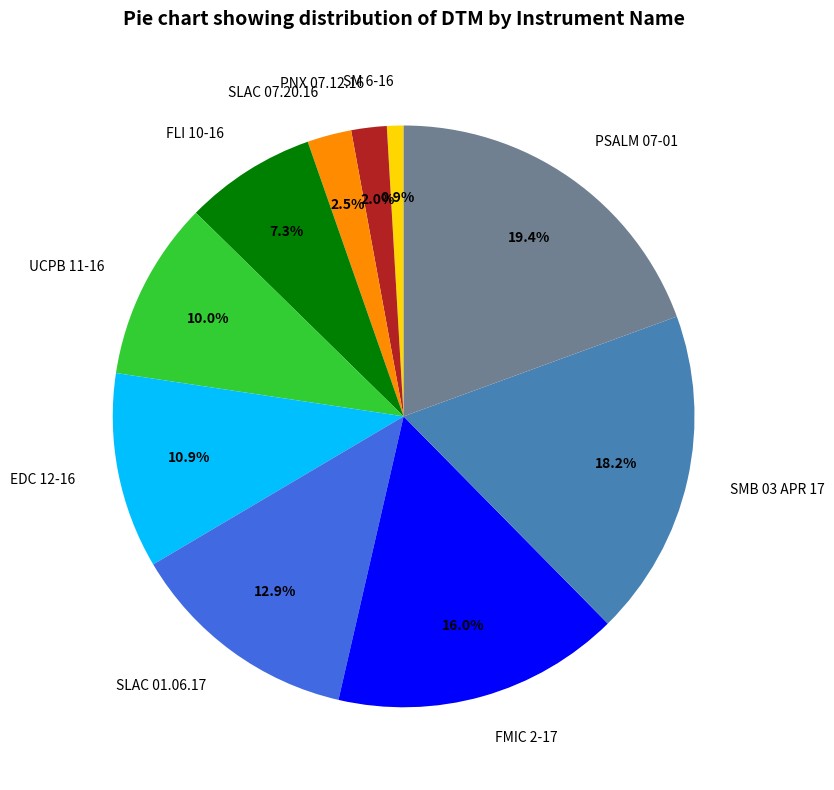

Is there any slice that represents more than half of the pie?

No